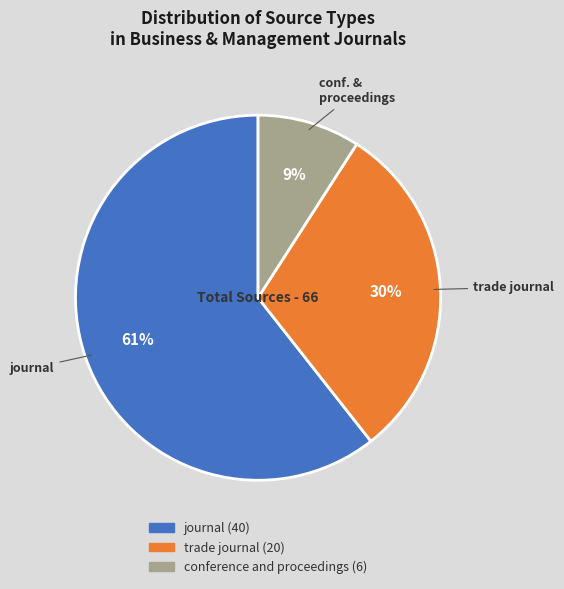

Does any single category account for the majority?

Yes